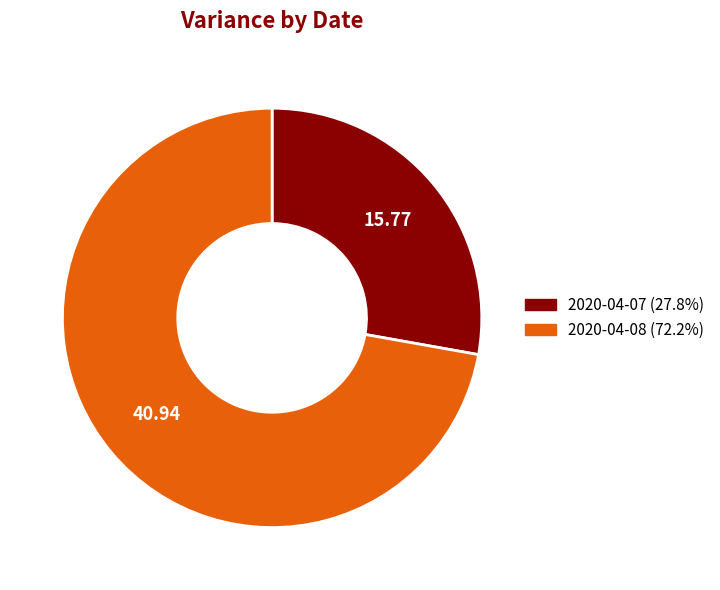

Do 2020-04-08 and 2020-04-07 together represent more than half of the pie?

Yes